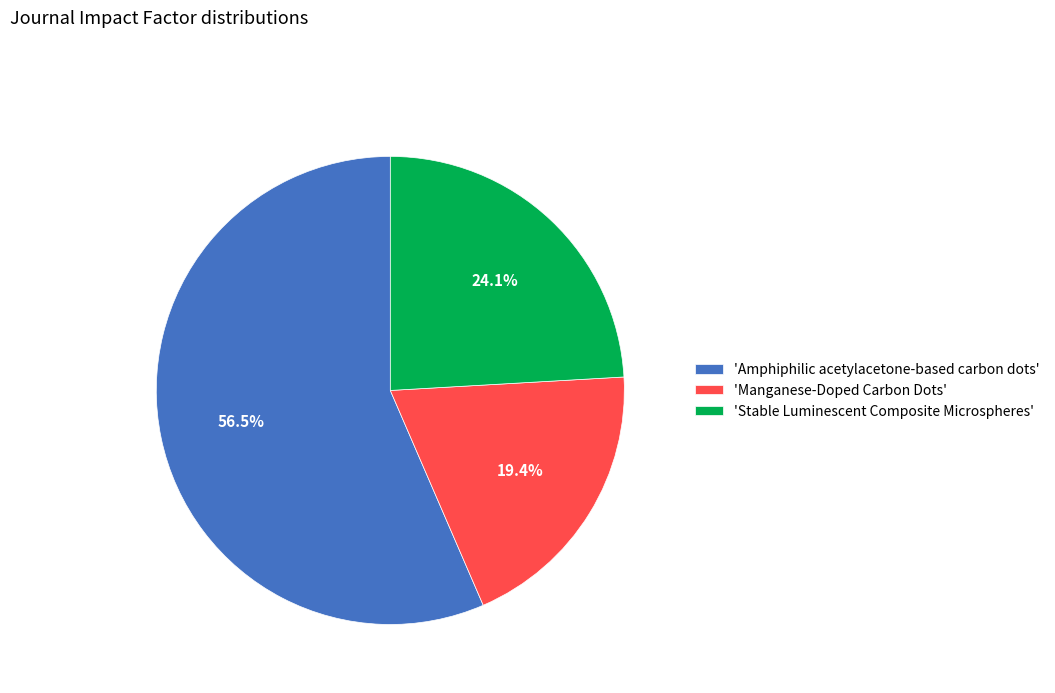

To the nearest percent, what is the average slice percentage?

33%